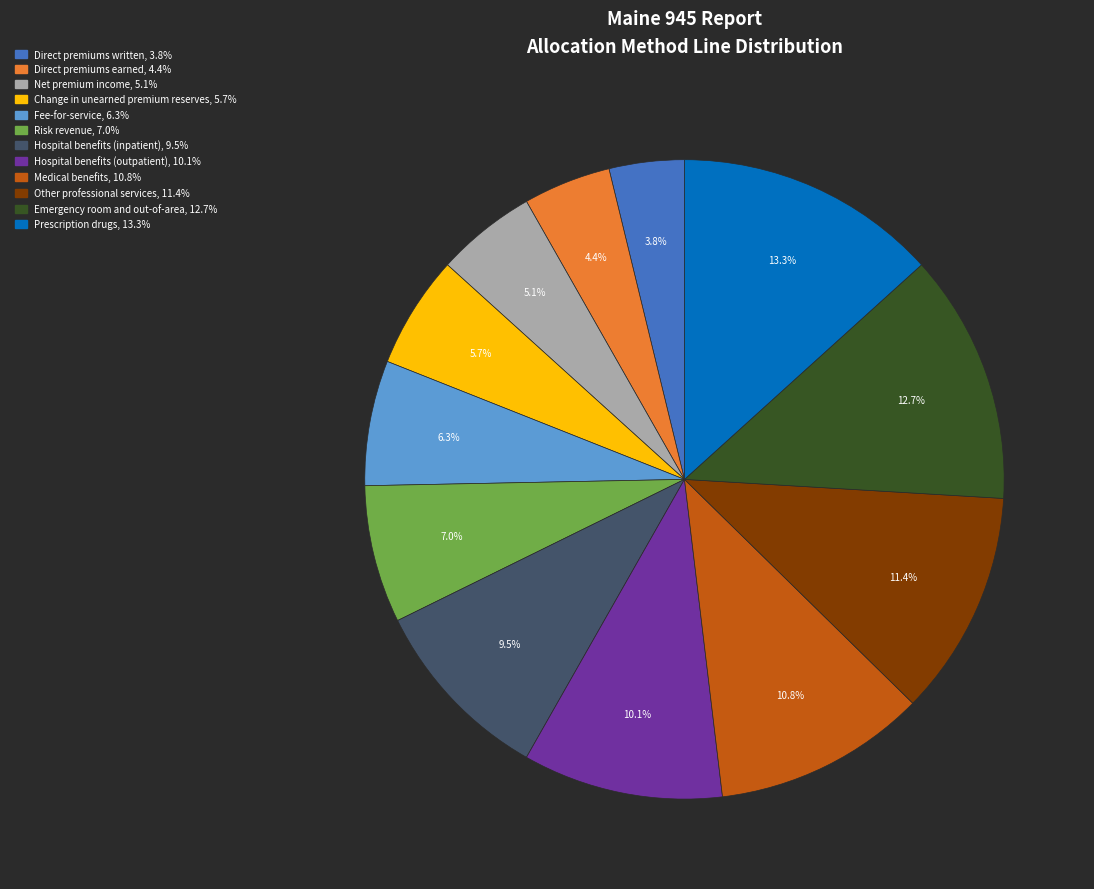

Does Direct premiums earned represent more than half of the total?

No